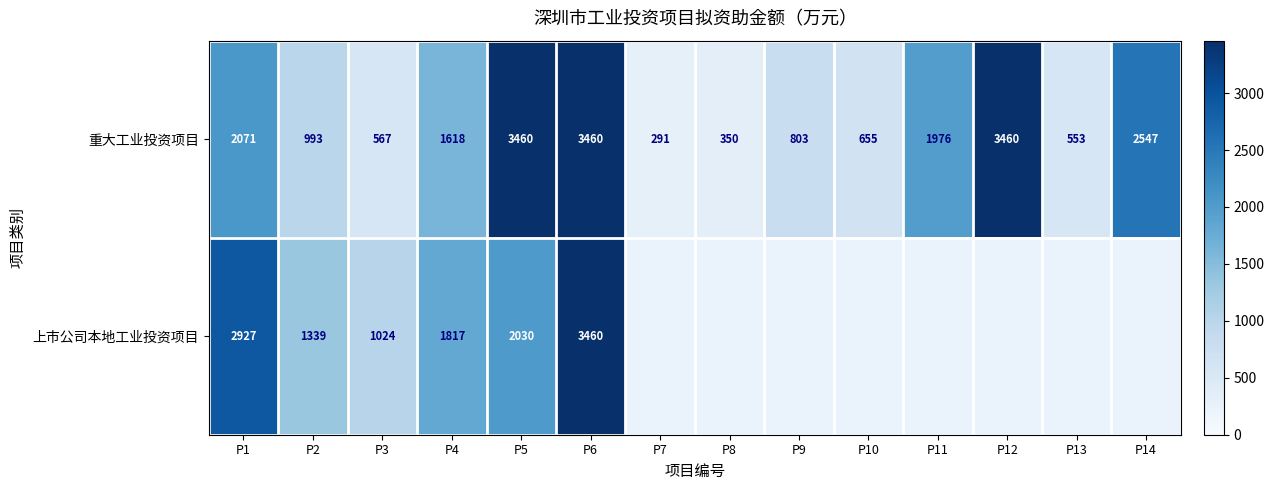

How many data points does each series have?

14